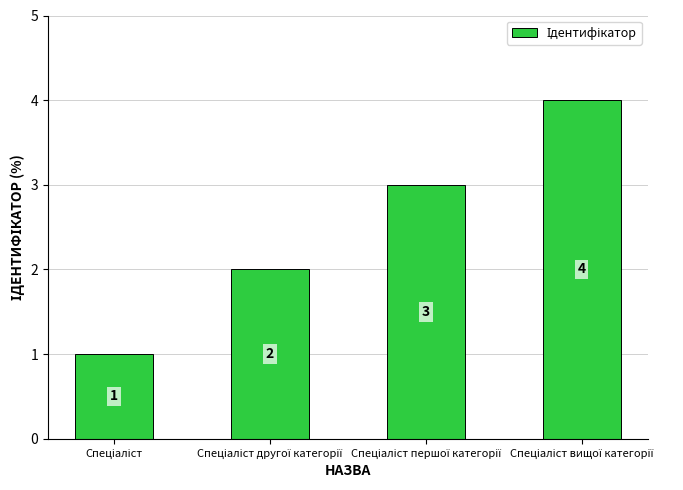

Reading right to left, transcribe all the data shown in this chart.

4	3	2	1